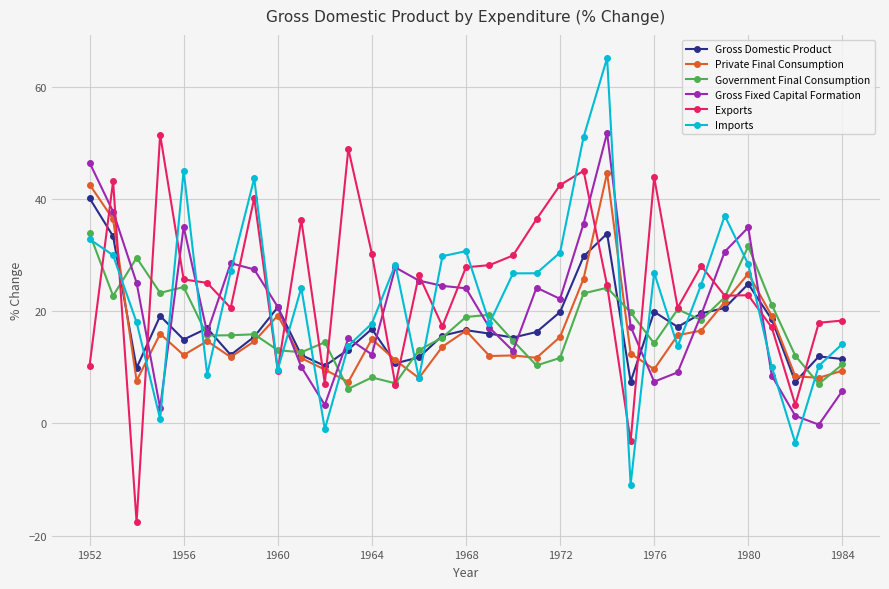

What is the value of the Exports point at the 21st from the left?

42.5